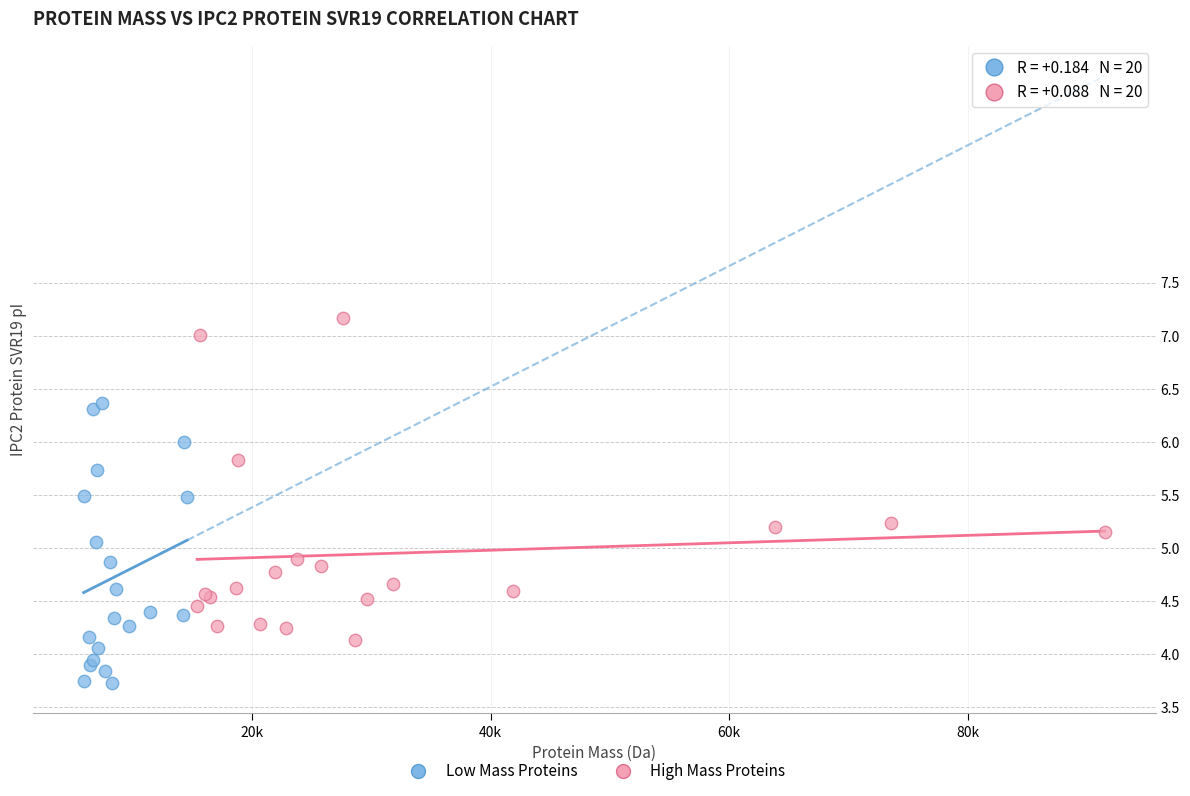

Which series reaches the maximum Y coordinate?

High Mass Proteins